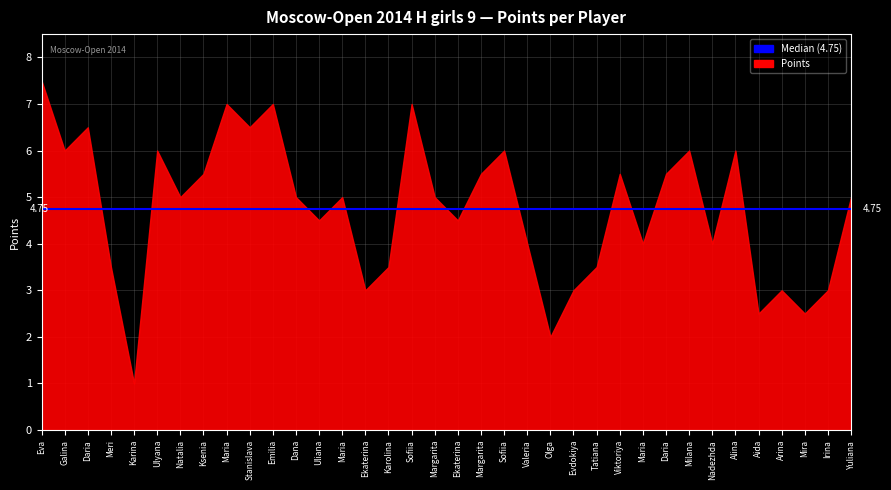

What is the difference between the maximum and minimum values?

6.5